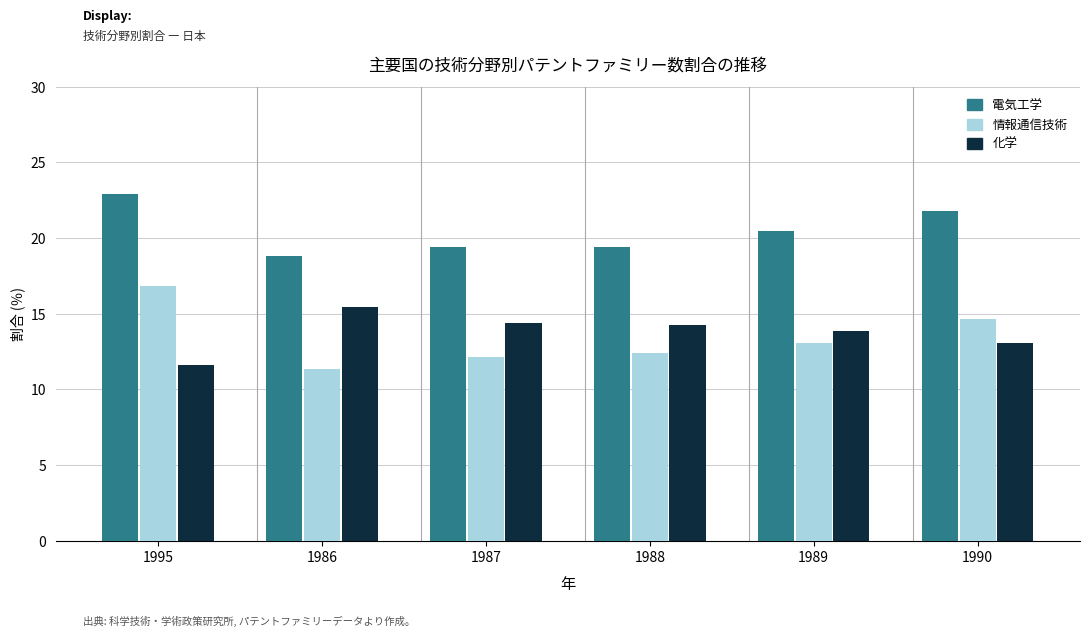

Is it true that 化学 equals 15.4 at 1986?

True